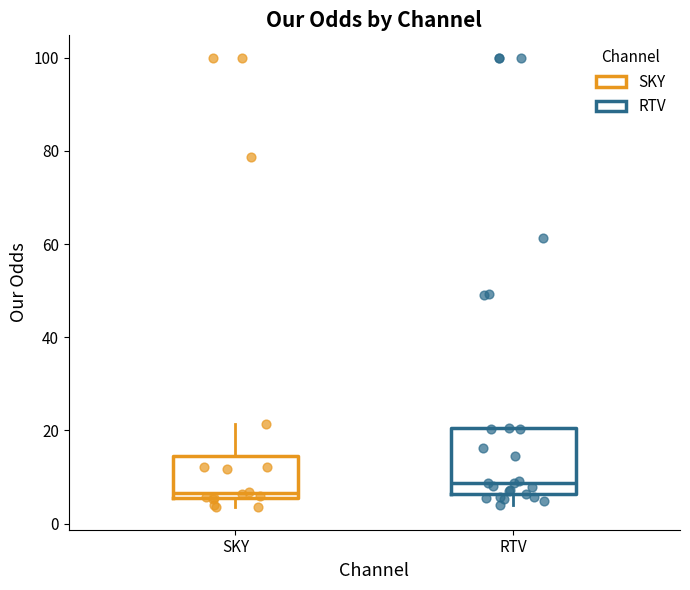

Which box's median line is the highest?

RTV